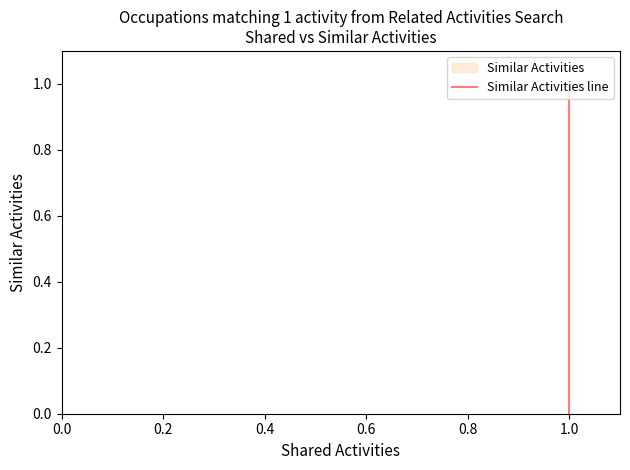

How many distinct data groups are displayed?

1